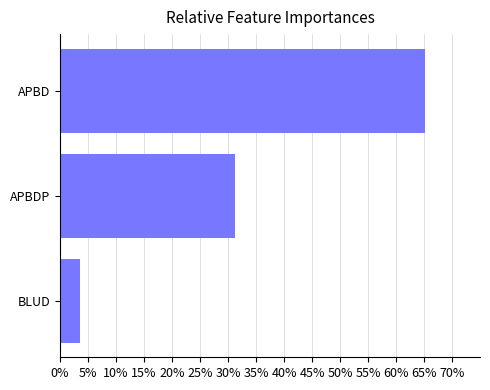

Which has a higher value, APBDP or APBD?

APBD